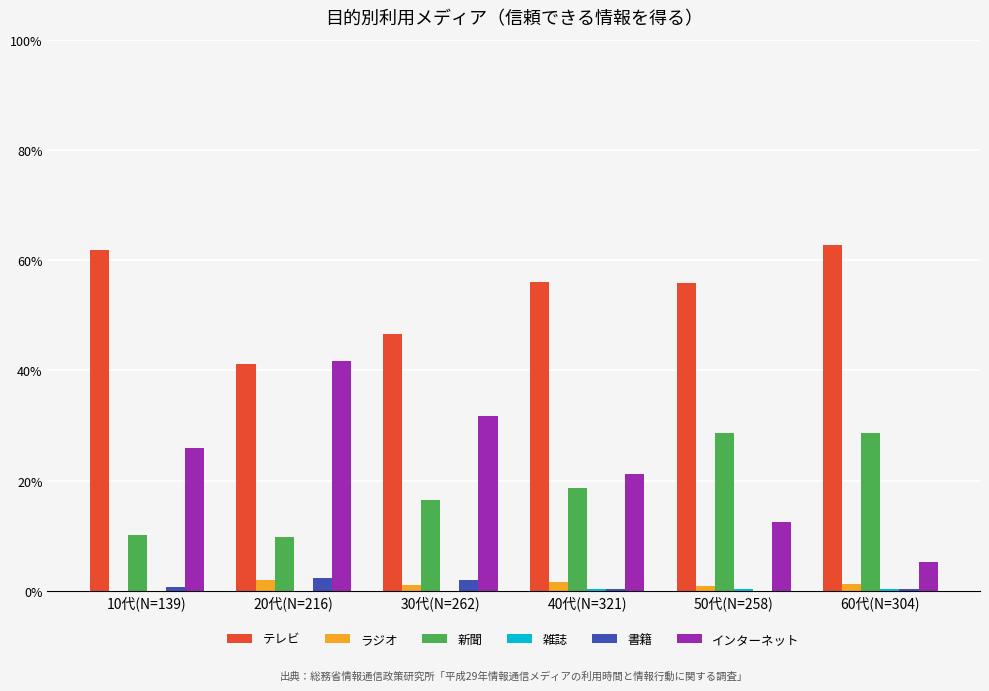

What is the total value across all series at 40代(N=321)?

1.0